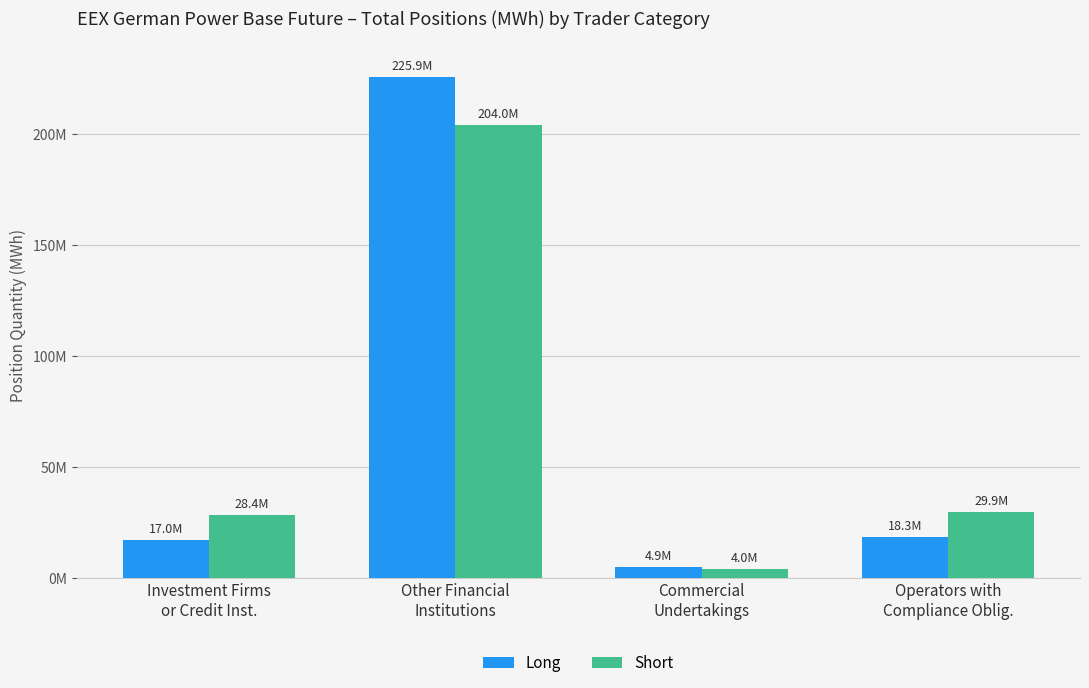

Which label corresponds to the largest value in the chart?

Other Financial
Institutions